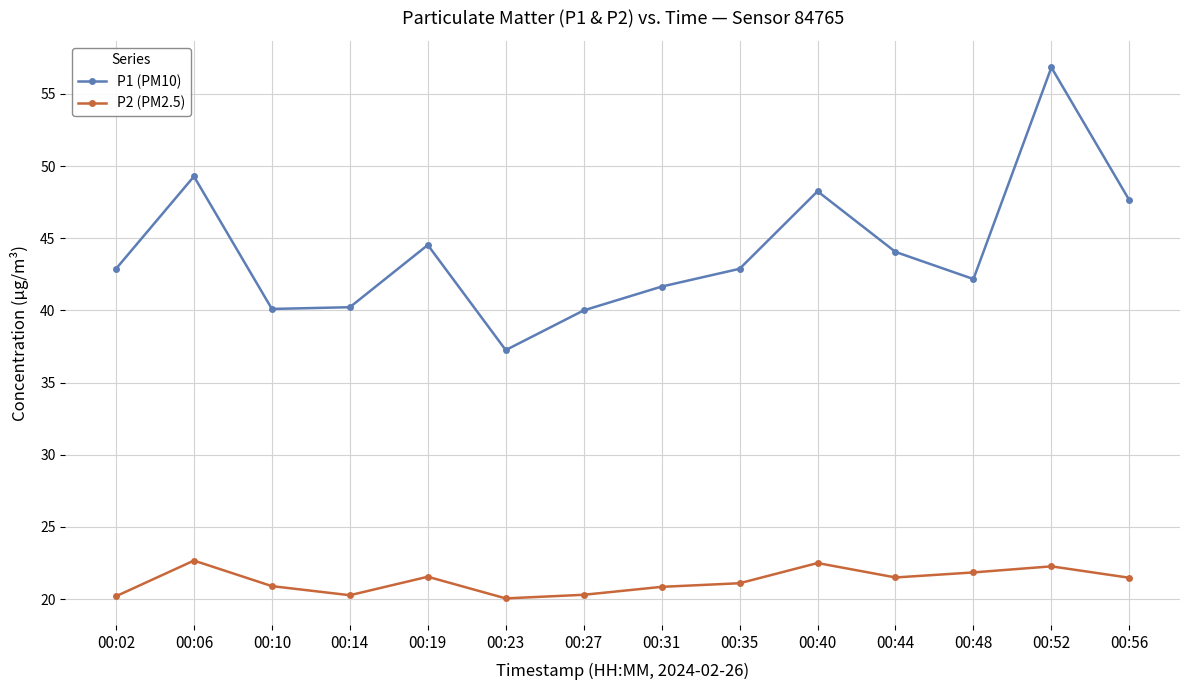

How many distinct data groups are displayed?

2